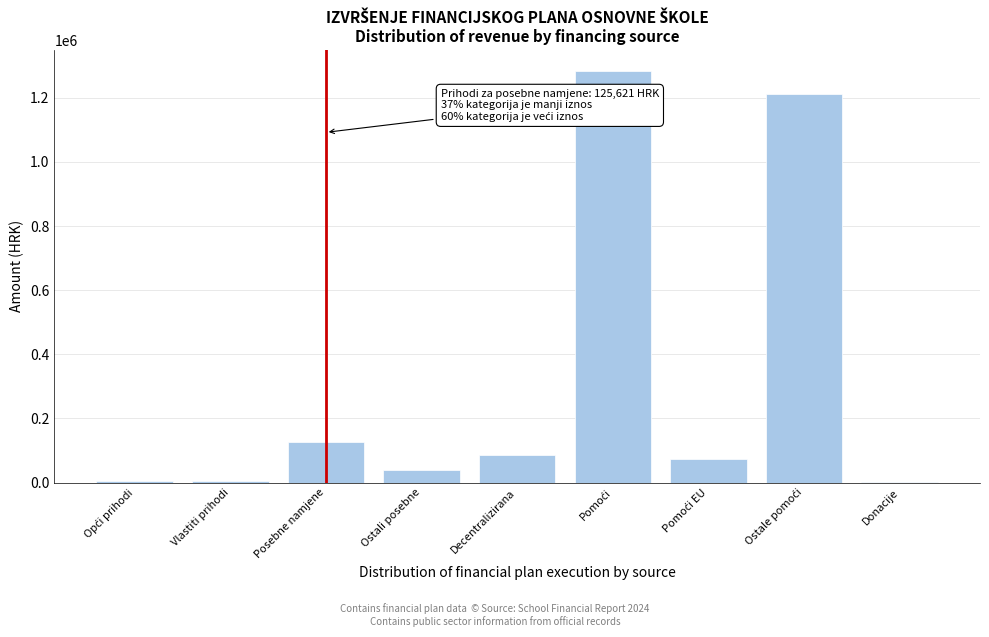

True or false: the data shows 86177.9 at Decentralizirana.

True